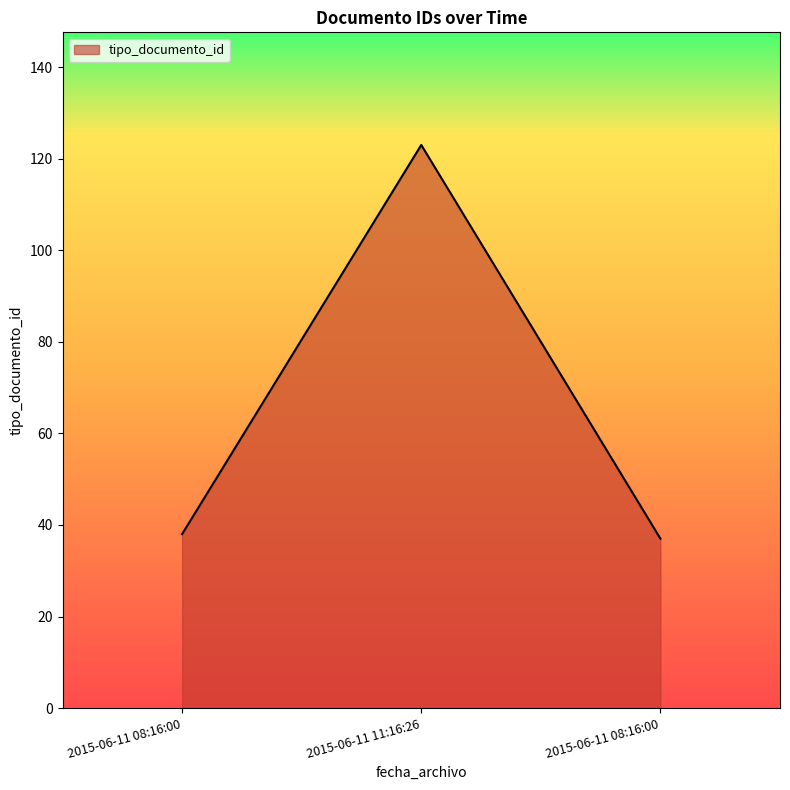

Rank the categories by value from highest to lowest.

2015-06-11 11:16:26, 2015-06-11 08:16:00, 2015-06-11 08:16:00